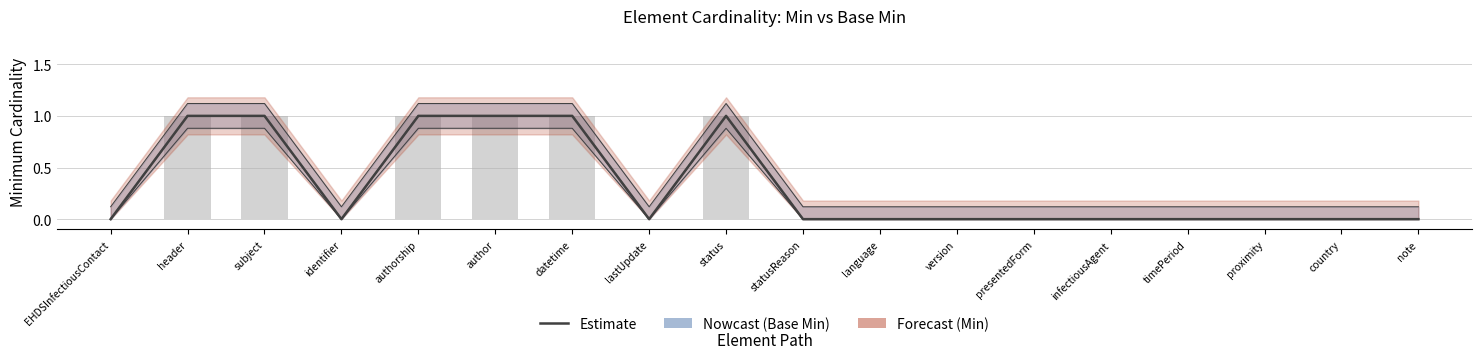

Rank the categories by Estimate (Base Min) value from highest to lowest.

header, subject, authorship, author, datetime, status, EHDSInfectiousContact, identifier, lastUpdate, statusReason, language, version, presentedForm, infectiousAgent, timePeriod, proximity, country, note